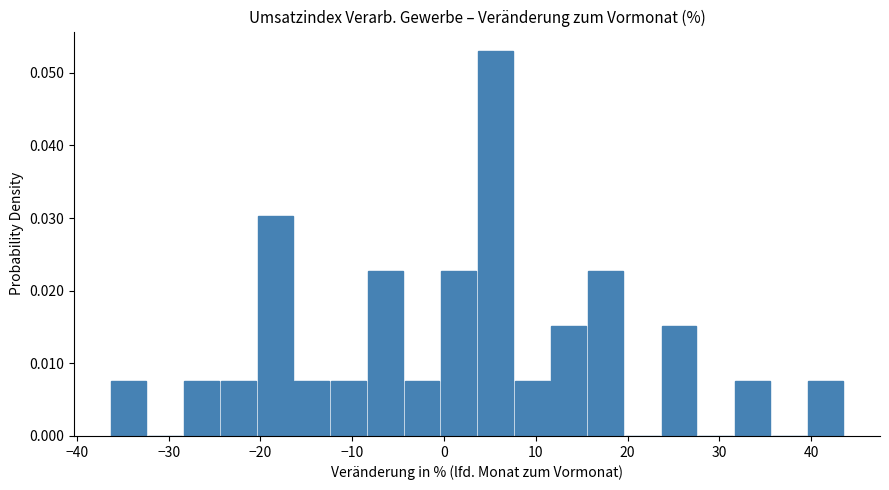

Which range on the x-axis has the tallest bar?

3.6 to 7.6